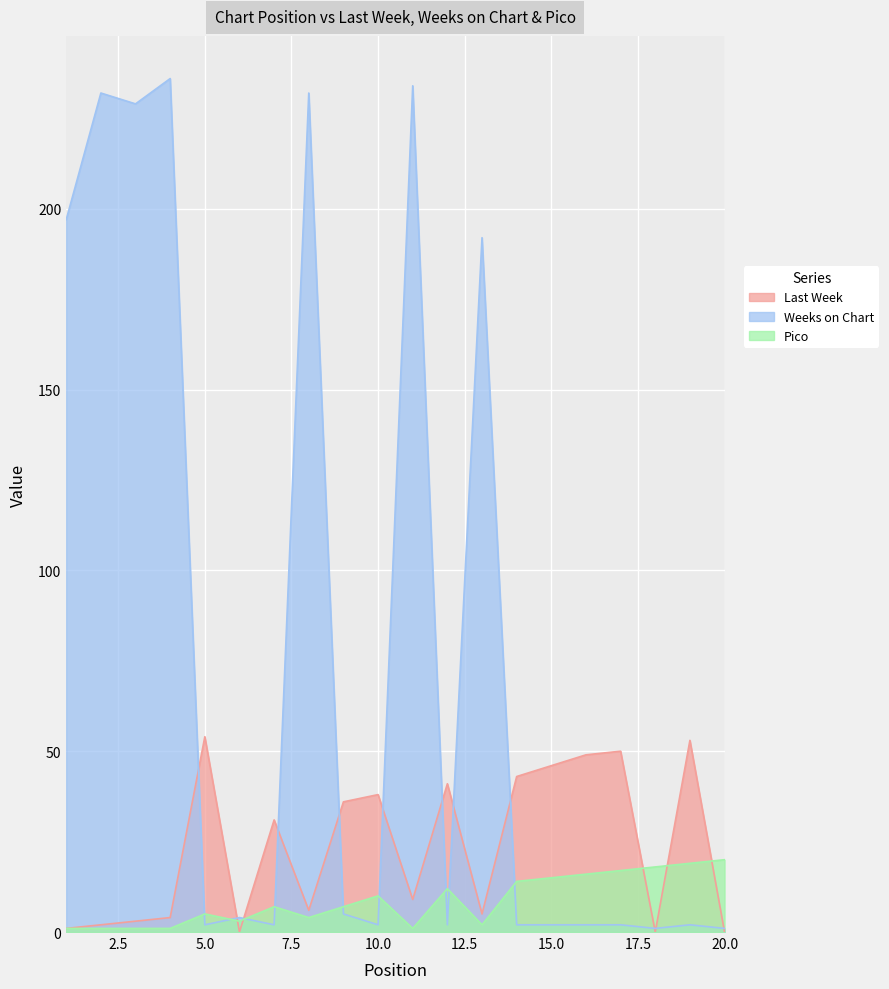

Is the value of Last Week at 10 greater than the value of Weeks on Chart at 11?

No